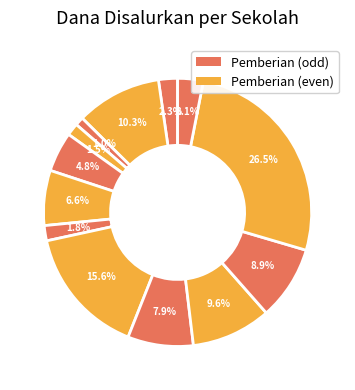

How many slices are in this pie chart?

13